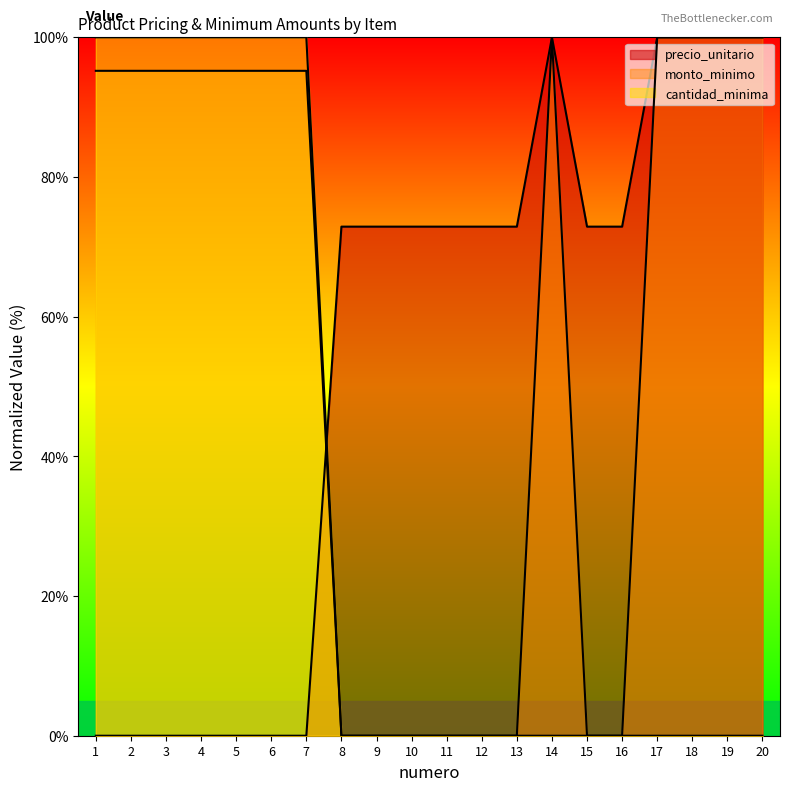

At which category does monto_minimo reach its first local peak?

14